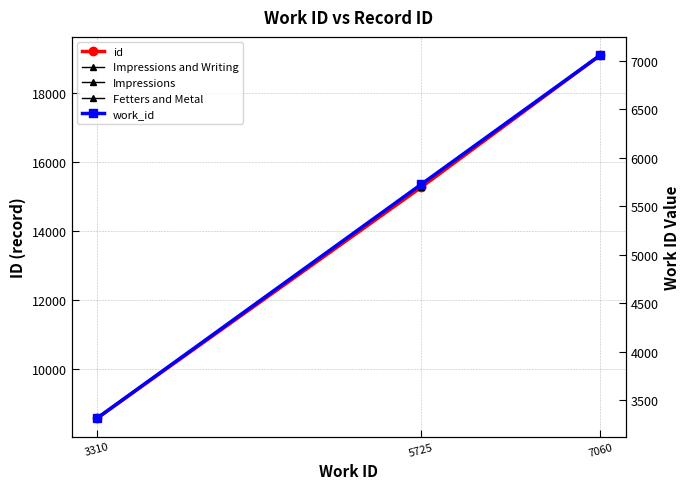

What is the difference between the highest and lowest values at 7060?

12023